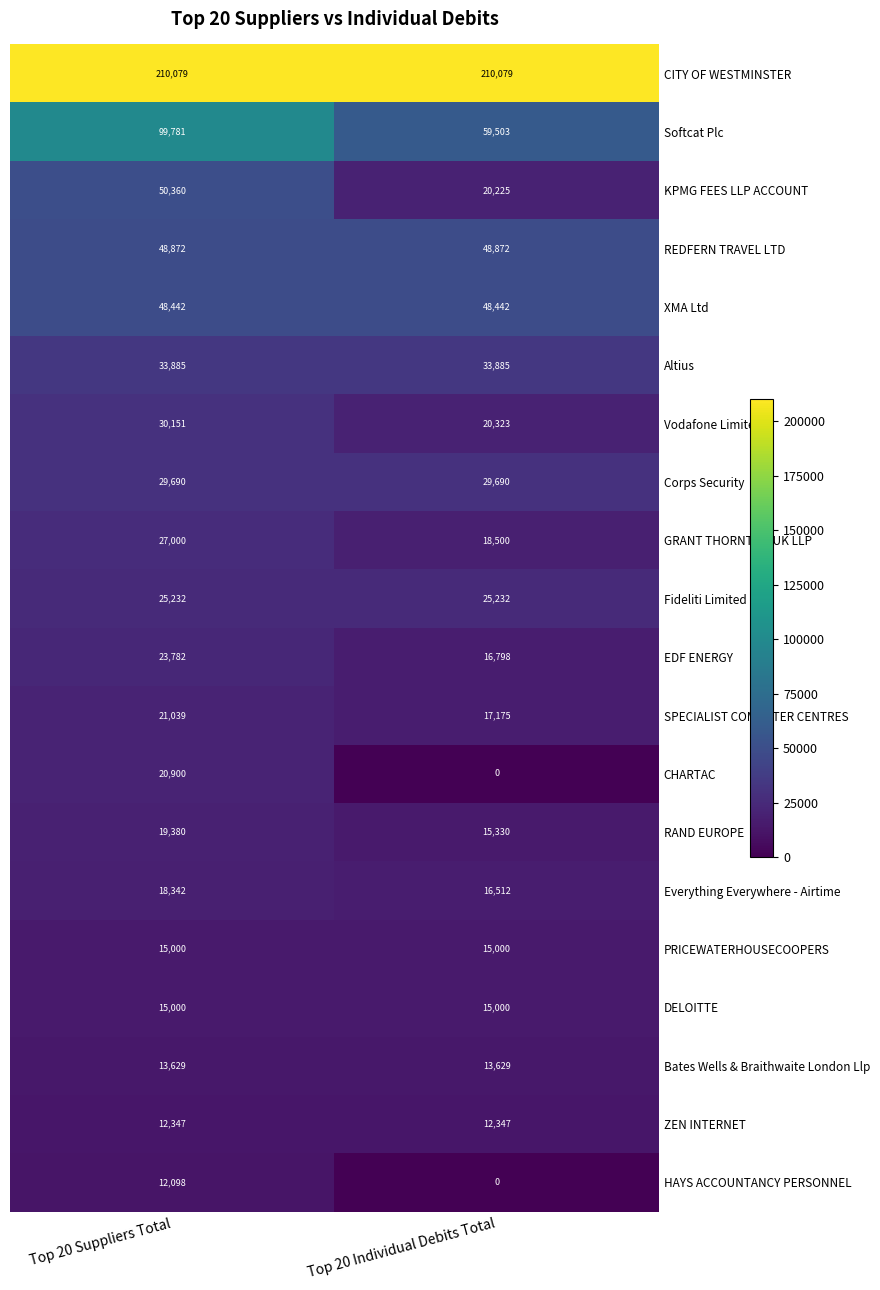

List the labels in order of RAND EUROPE value, largest first.

Top 20 Suppliers Total, Top 20 Individual Debits Total